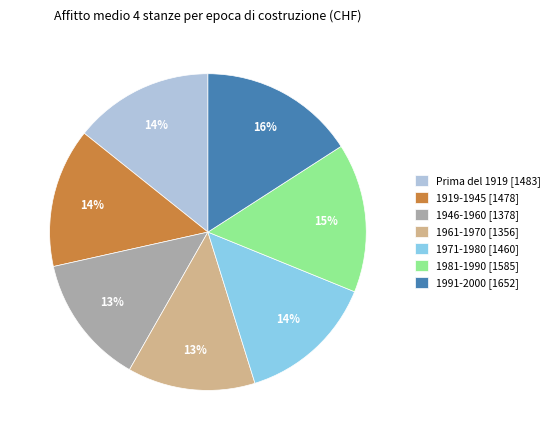

To the nearest percent, what percentage of the pie is Prima del 1919 [1483]?

14%